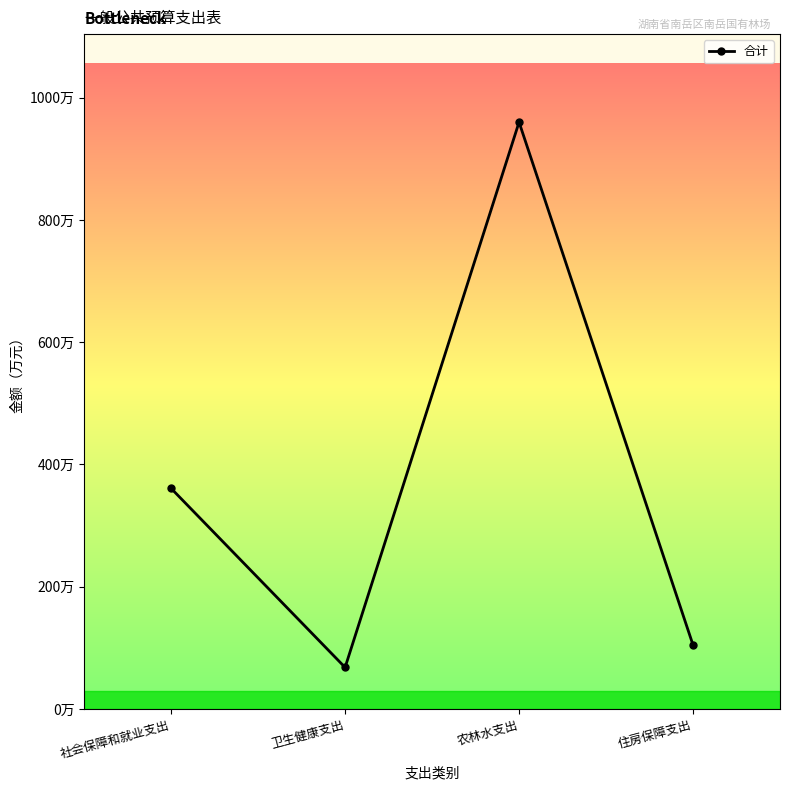

How many data points are less than 360?

2